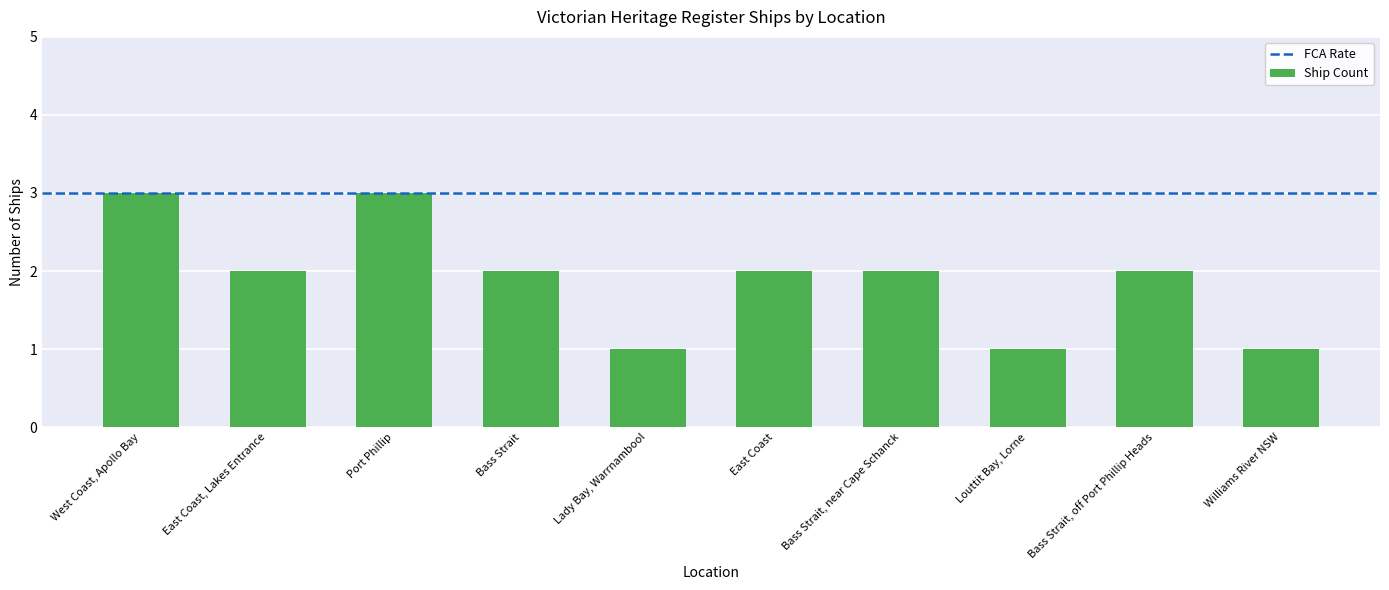

What is the ratio of the value at Louttit Bay, Lorne to the value at Lady Bay, Warrnambool?

1.0